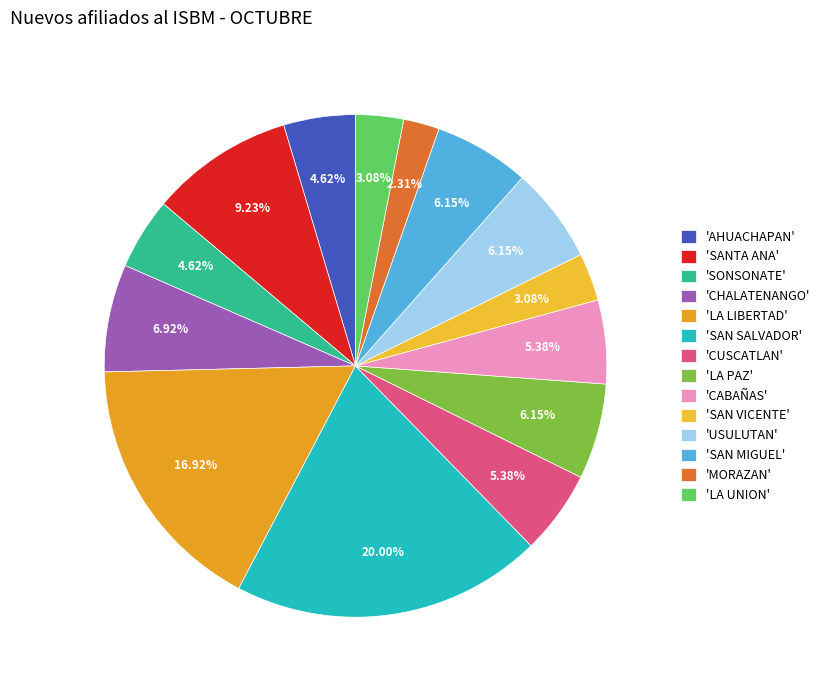

Count the number of slices in the pie.

14